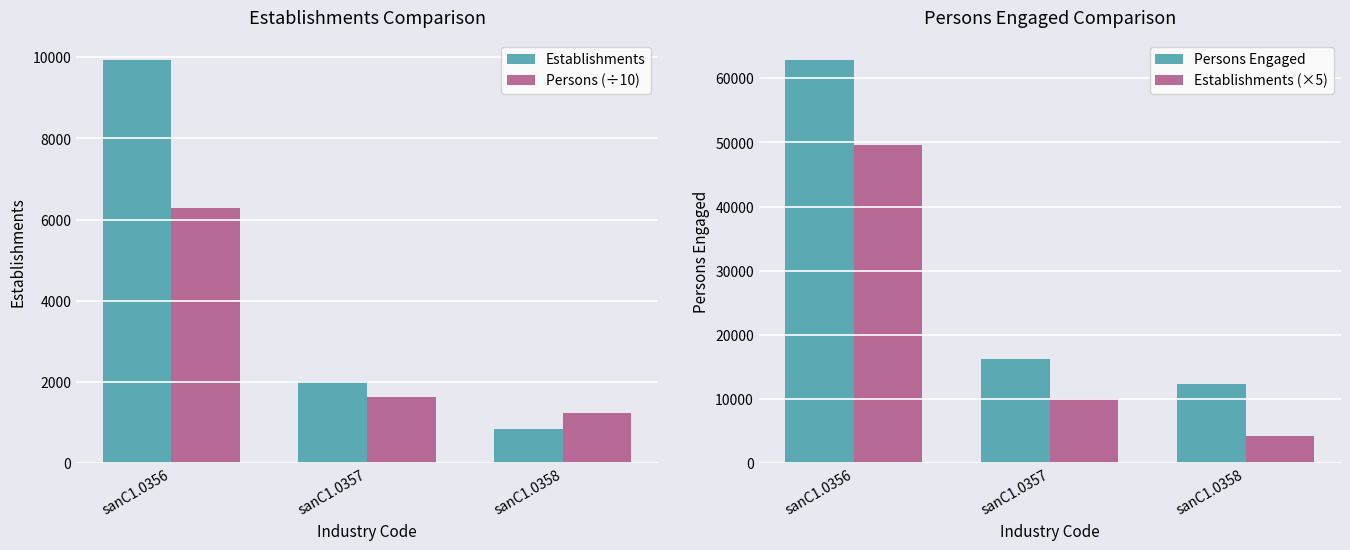

Reading left to right, list all the values displayed in this chart.

Establishments: 9926.0	2036.0	854.0
Persons (÷10): 6280.8	1626.3	1235.8
Persons Engaged: 62808.0	16263.0	12358.0
Establishments (×5): 49630.0	10180.0	4270.0